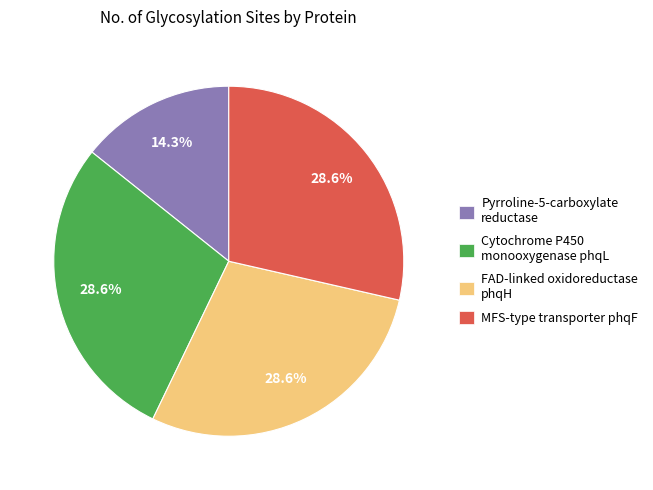

Between Cytochrome P450 monooxygenase phqL and Pyrroline-5-carboxylate reductase, which is larger?

Cytochrome P450 monooxygenase phqL